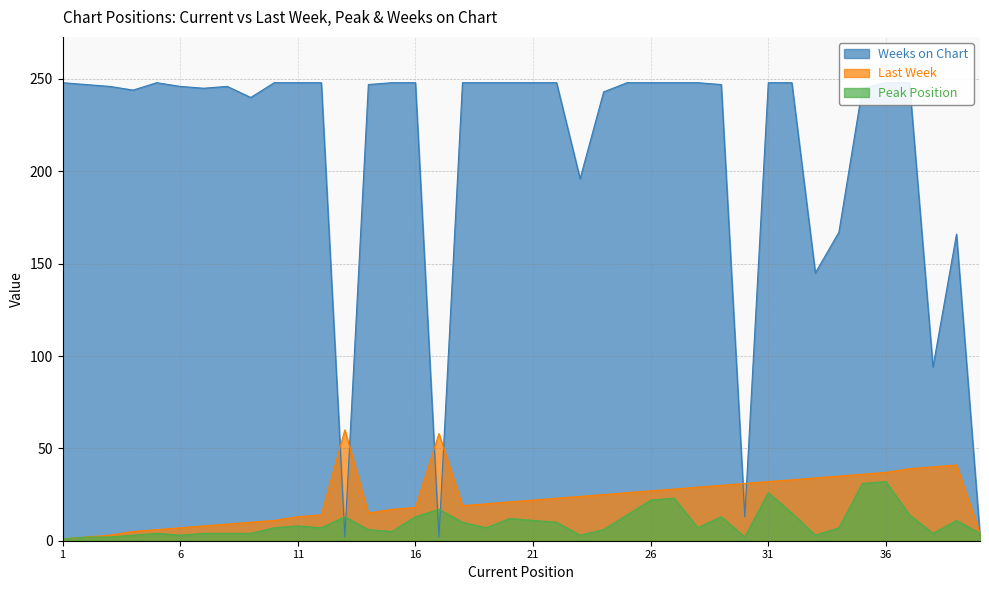

True or false: Last Week and Peak Position cross at least once.

False